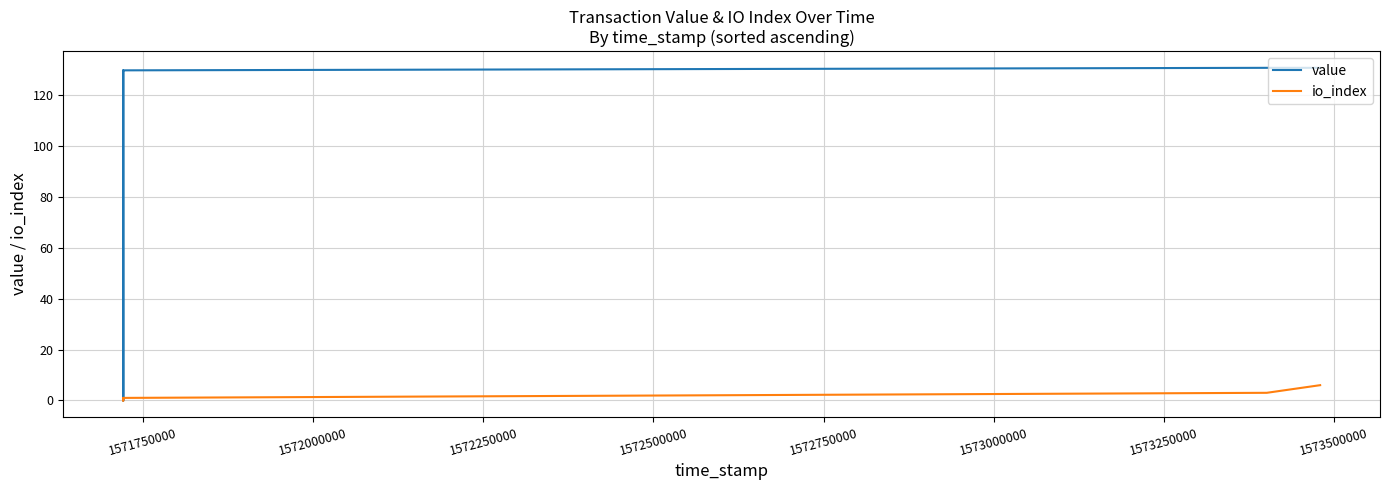

How many data points does each series have?

6